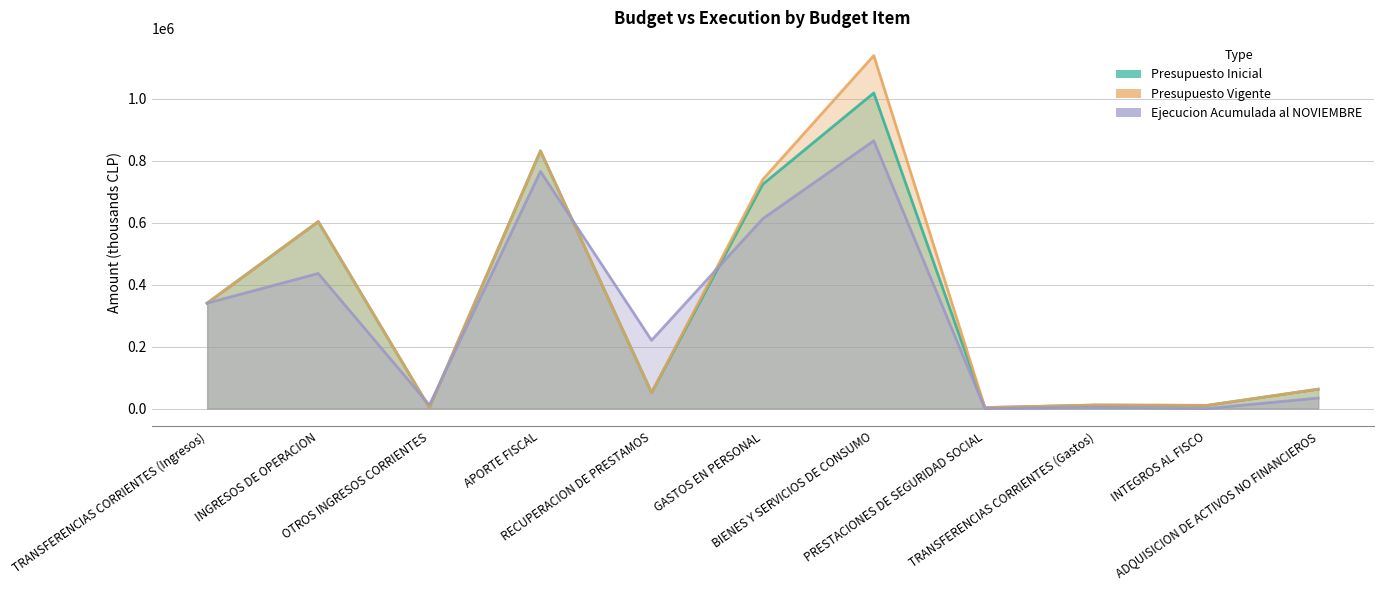

How many lines are shown in the chart?

3